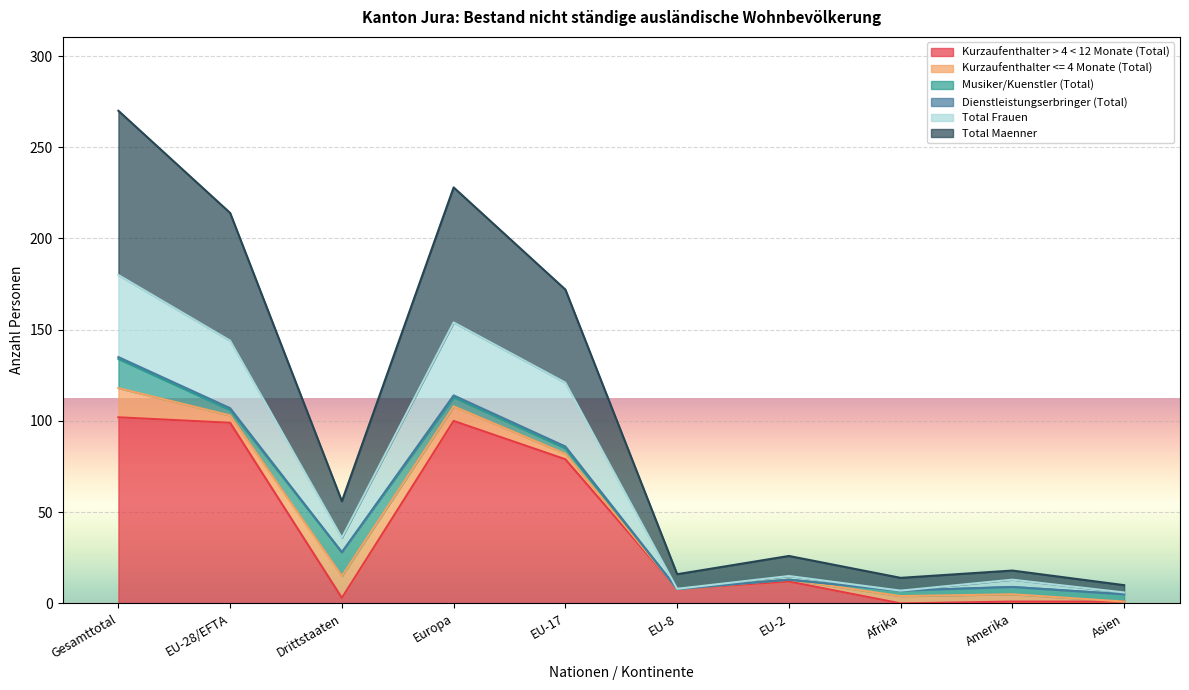

The Kurzaufenthalter > 4 < 12 Monate (Total) series shows 0 at Afrika. True or false?

True